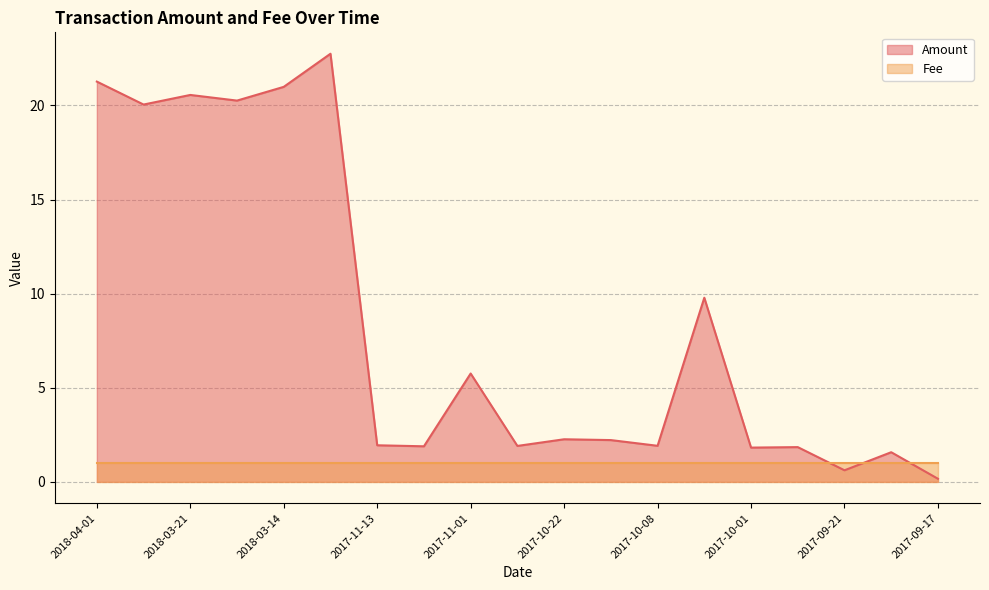

What value does the data have at 2018-03-19?

20.3